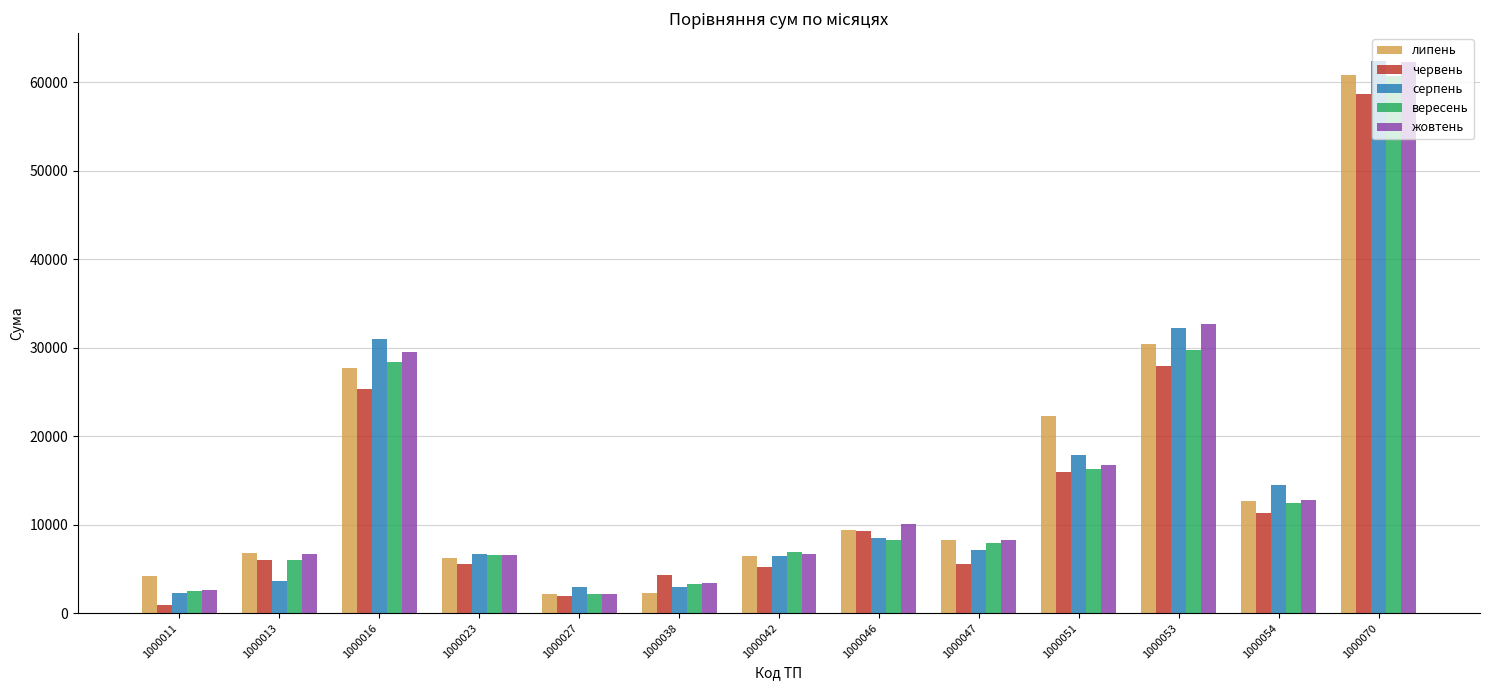

Where is жовтень nearest to the value 32166?

1000053